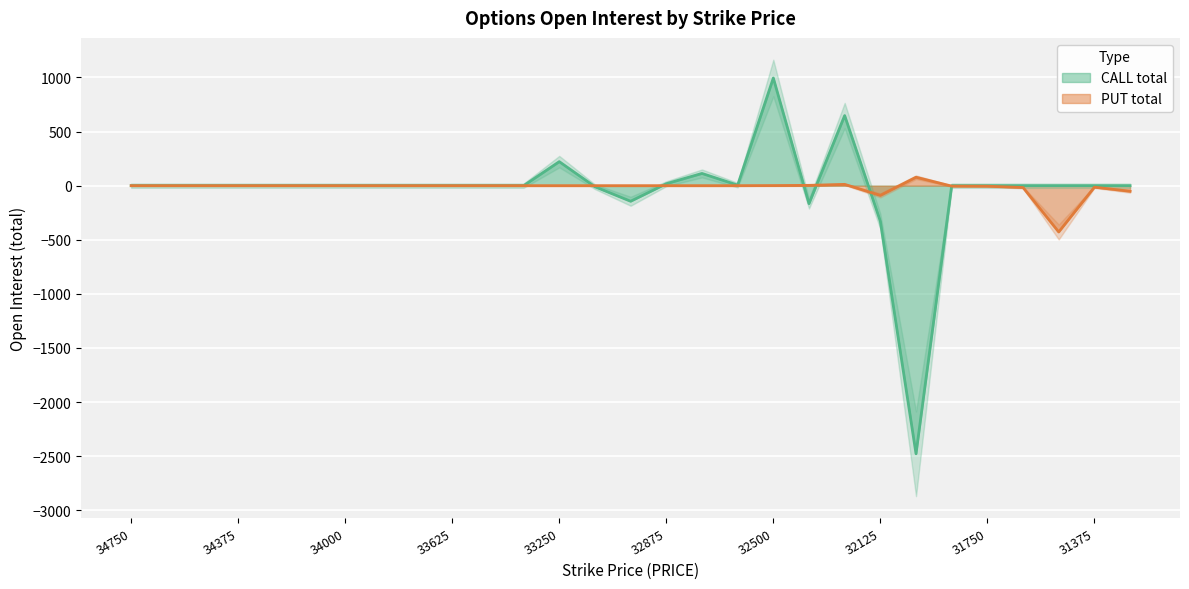

What is the difference between the highest and lowest values at 31375?

14